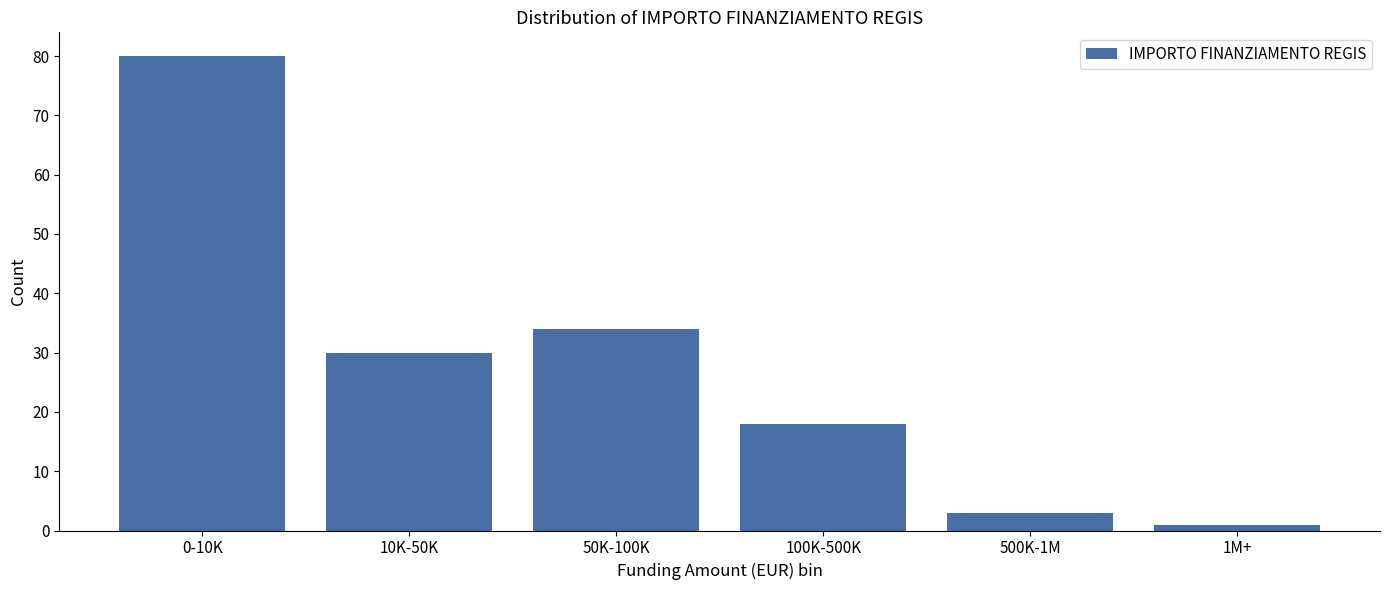

Reading right to left, extract all data points from this chart.

1M+=1	500K-1M=3	100K-500K=18	50K-100K=34	10K-50K=30	0-10K=80